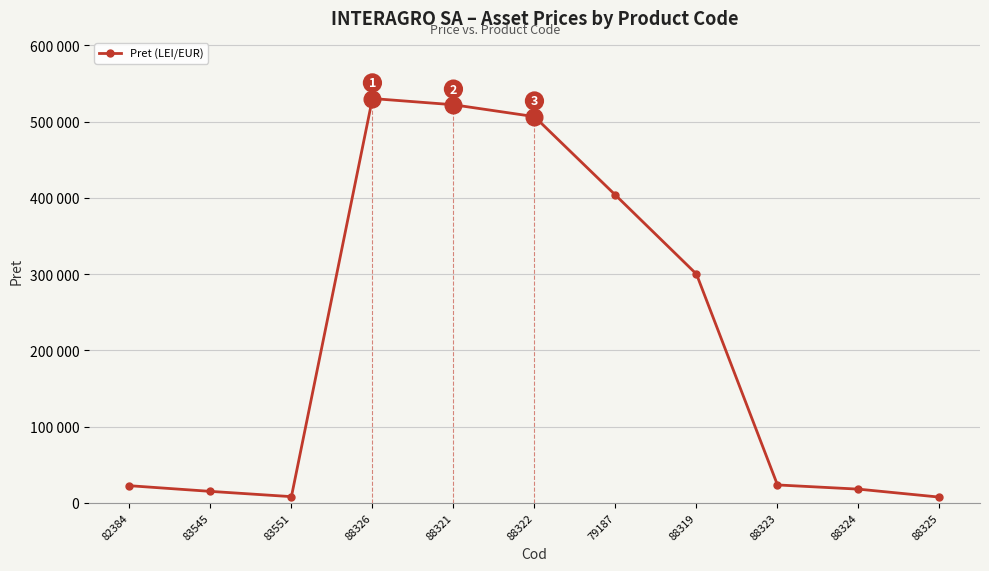

Which category has the lowest value across all series?

88325